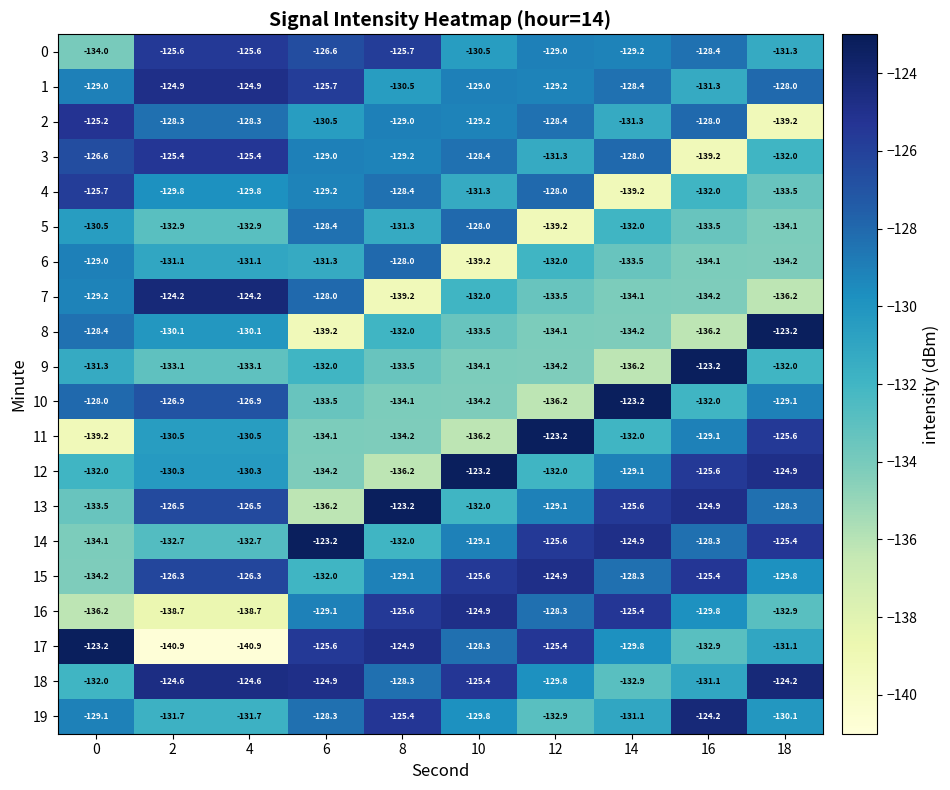

What is the average value of the 19 series?

-129.4